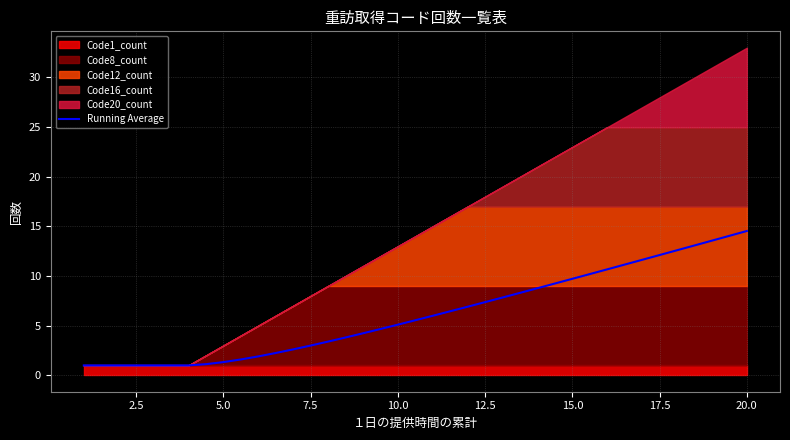

The value of Running Average at 5.0 is 1.3. True or false?

True